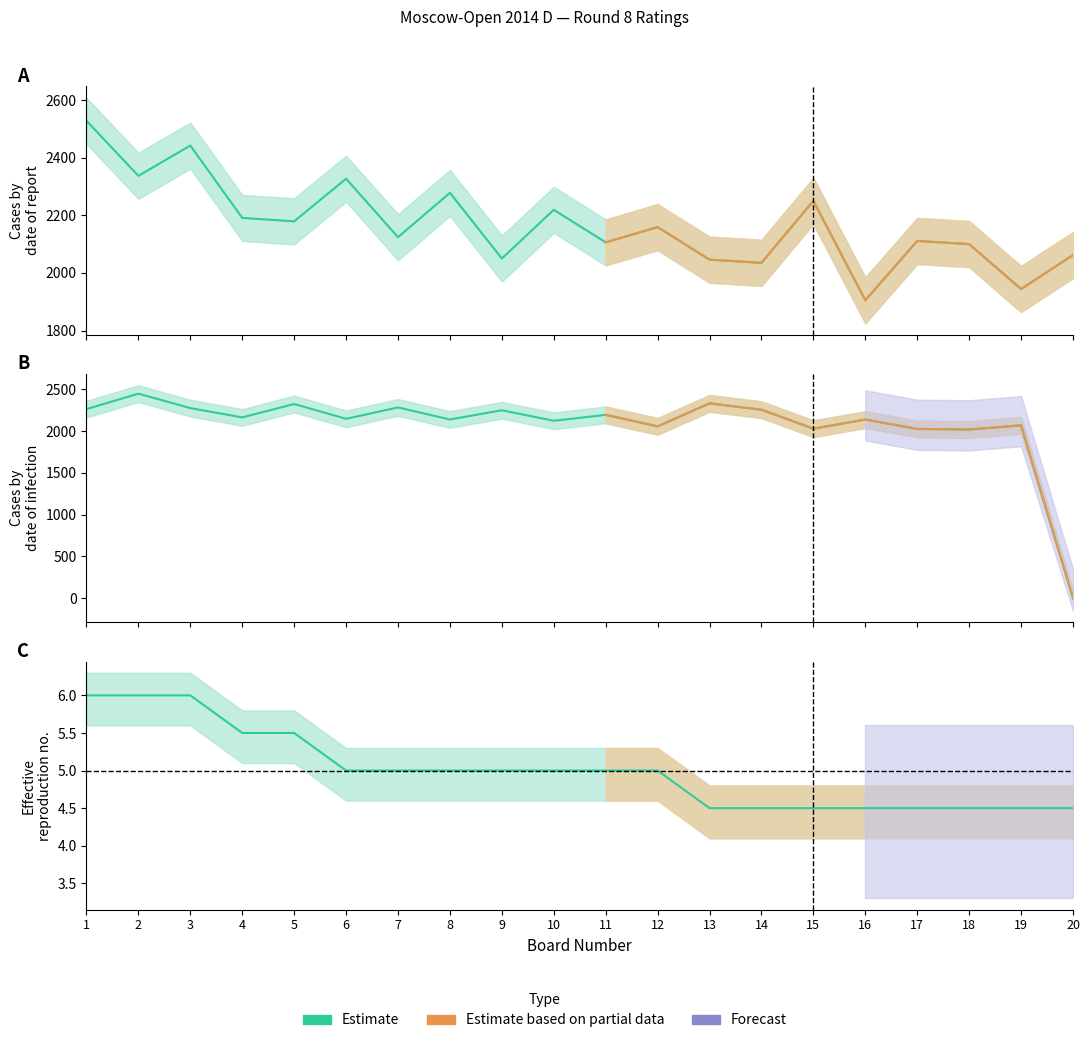

What is the value of the White Points point at the 20th from the left?

4.5